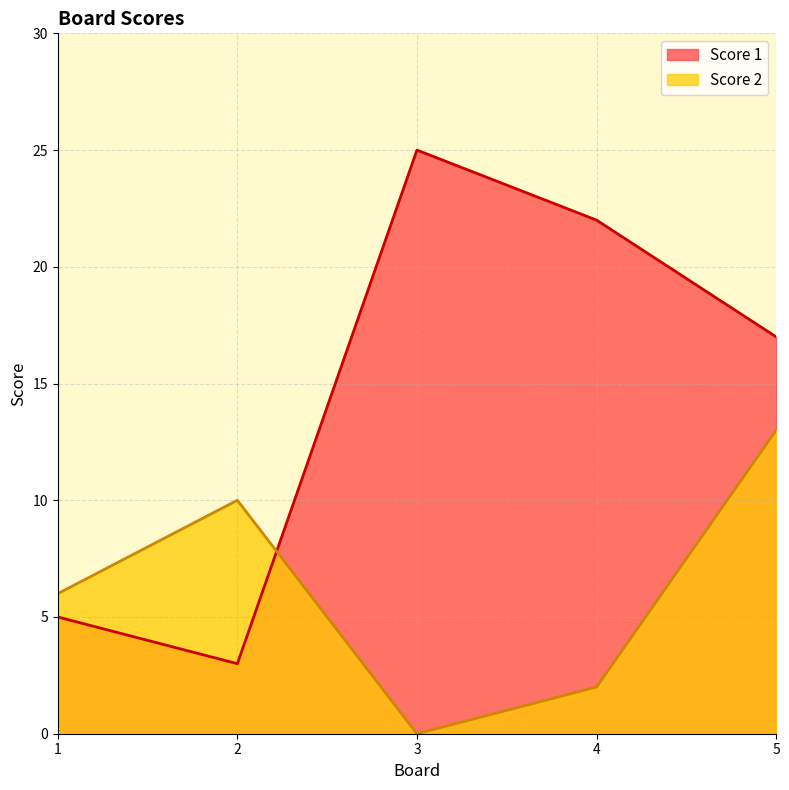

Which series has the largest range (max minus min)?

Score 1